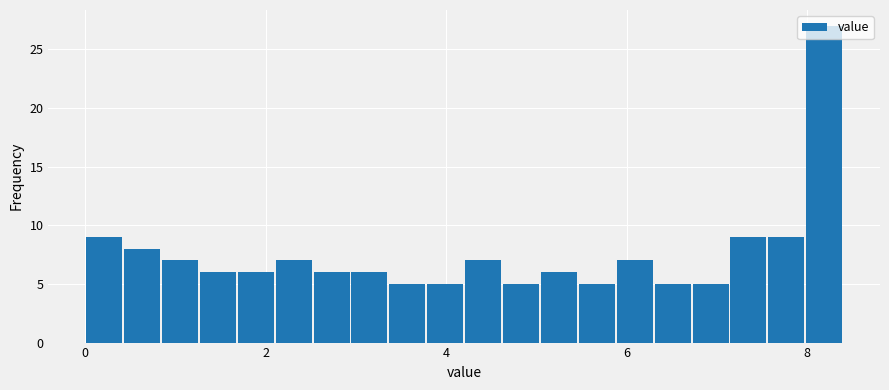

Read against the x-axis, roughly where is the centre of the tallest bar?

8.2